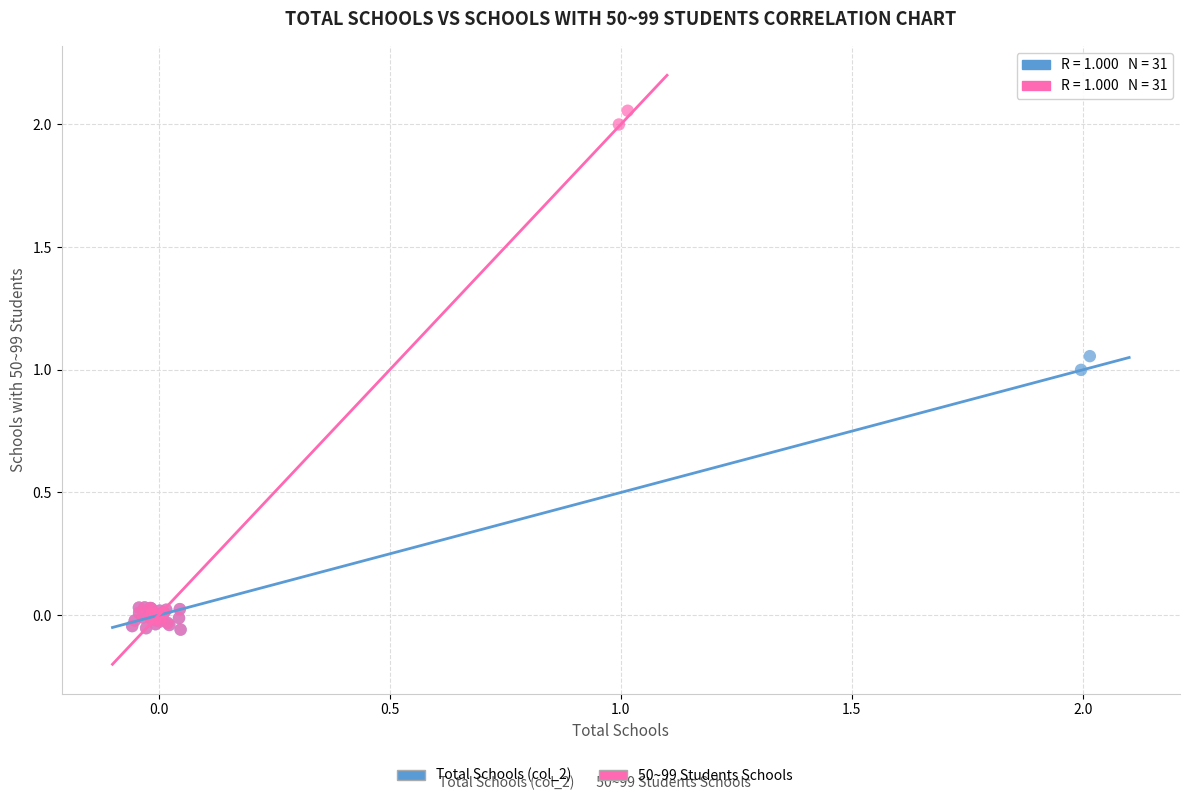

Which series reaches the maximum Y coordinate?

50~99 Students Schools